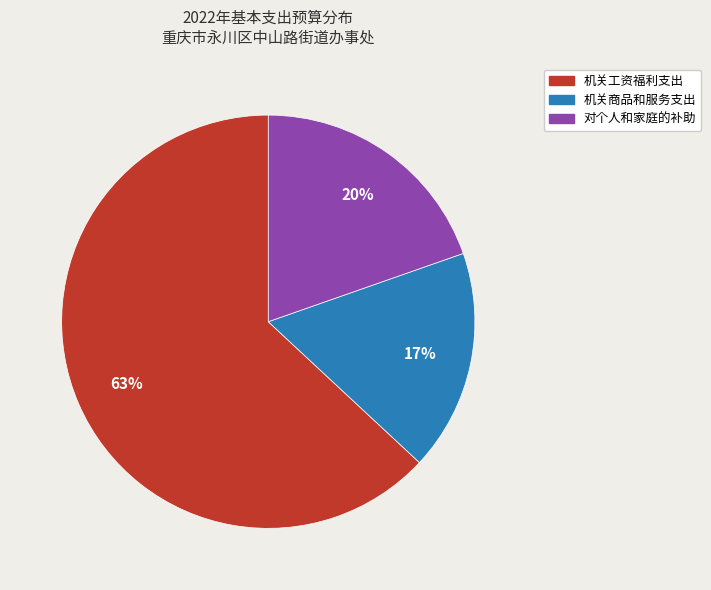

Which slice is the smallest?

机关商品和服务支出